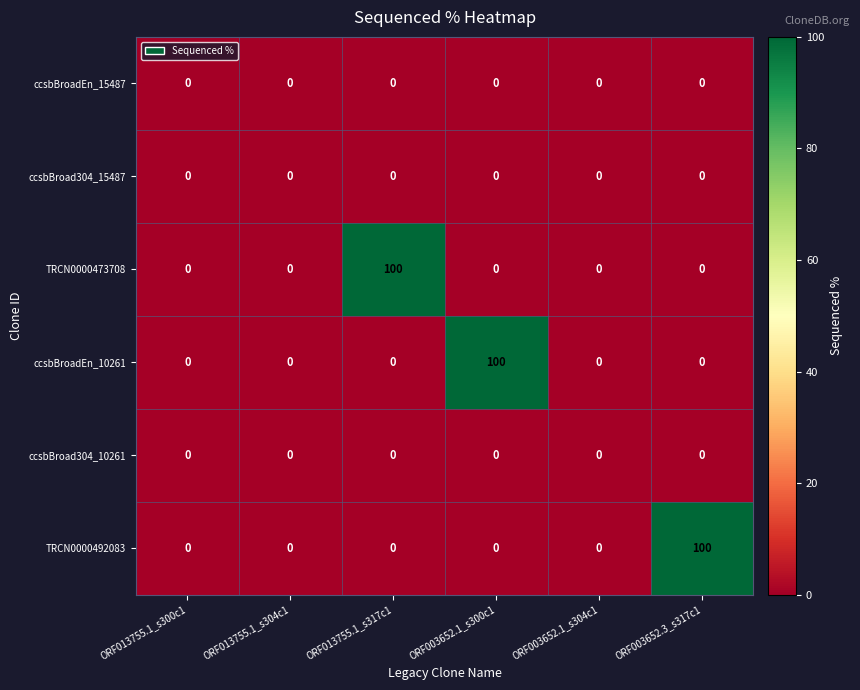

What is the spread (max minus min) of values at ORF013755.1_s317c1?

100